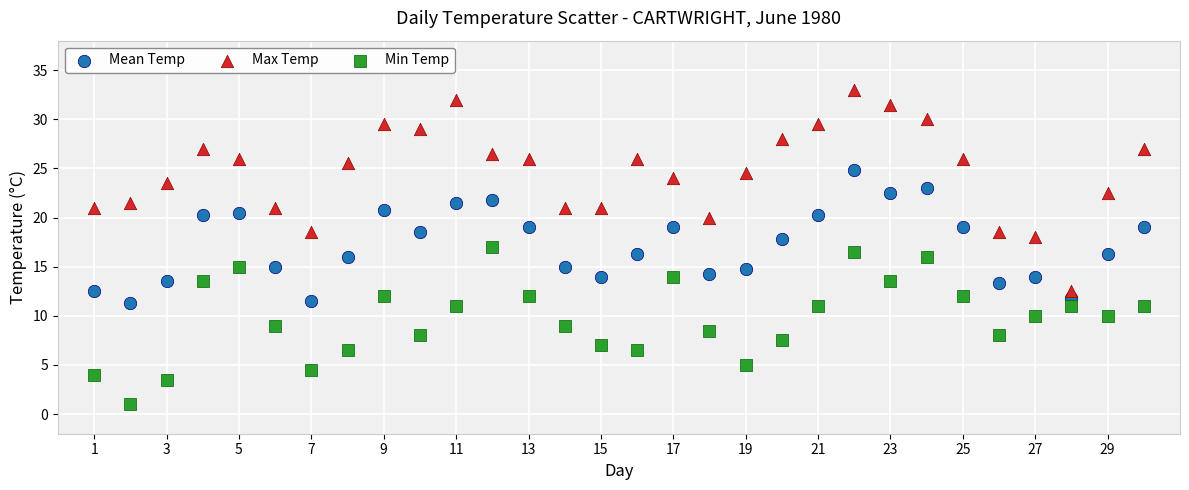

Which series has the largest Y range (max minus min)?

Max Temp